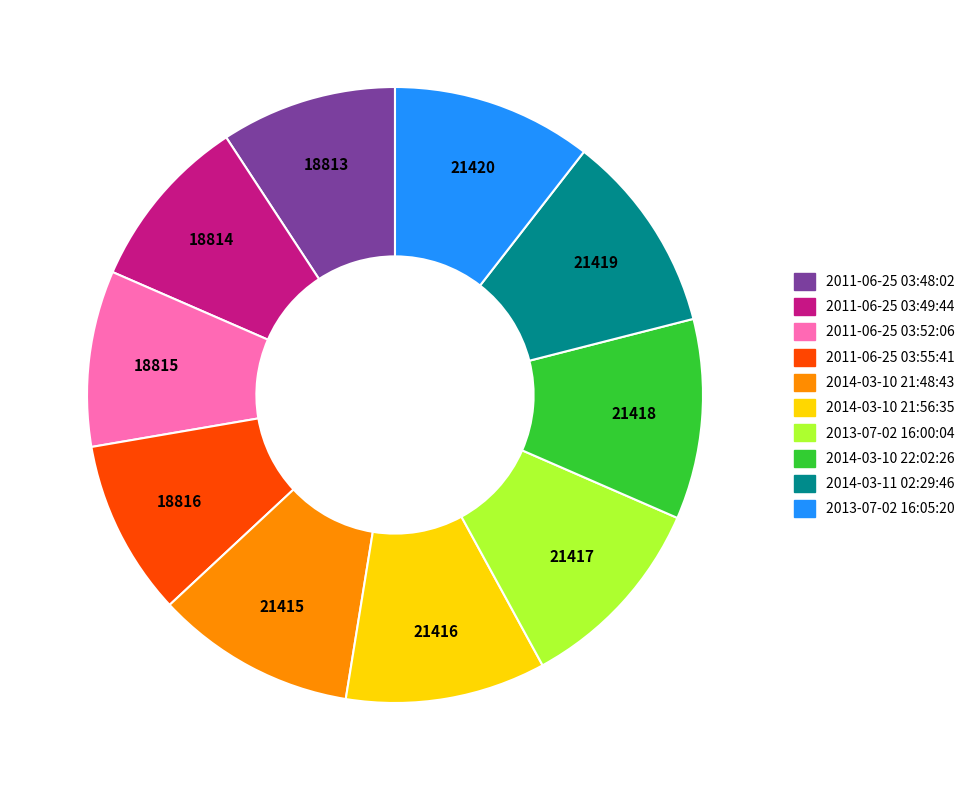

Combined, do 2011-06-25 03:52:06 and 2013-07-02 16:00:04 account for over 50%?

No